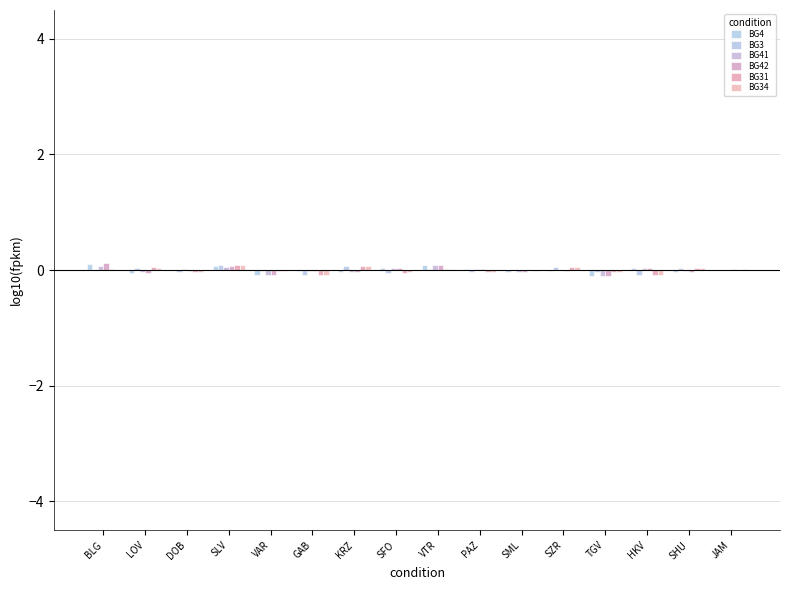

At how many categories does at least one series exceed 0?

13